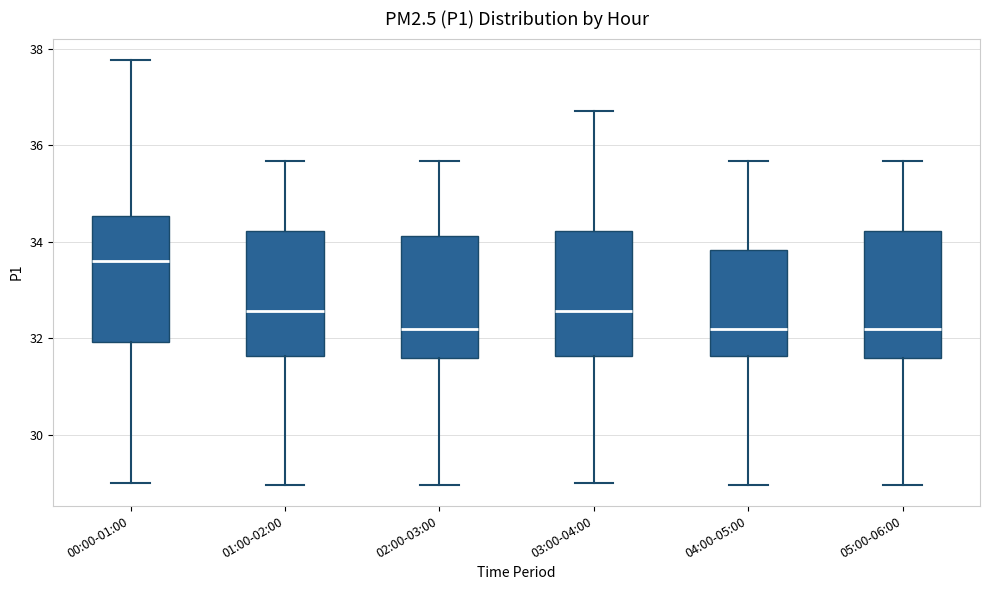

Which box's median line is the highest?

00:00-01:00